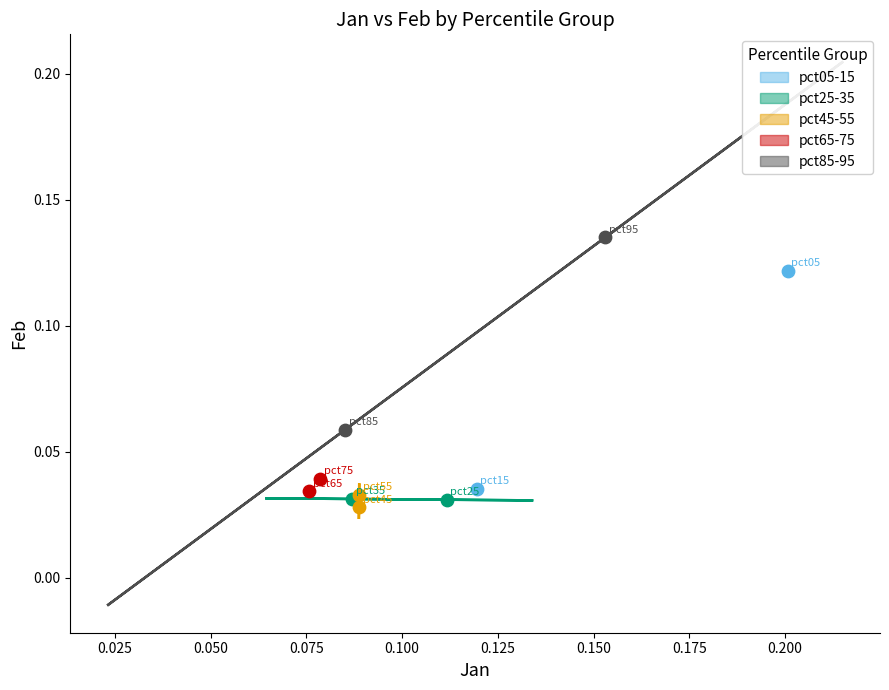

Which series has the widest spread of Y values?

pct05-15